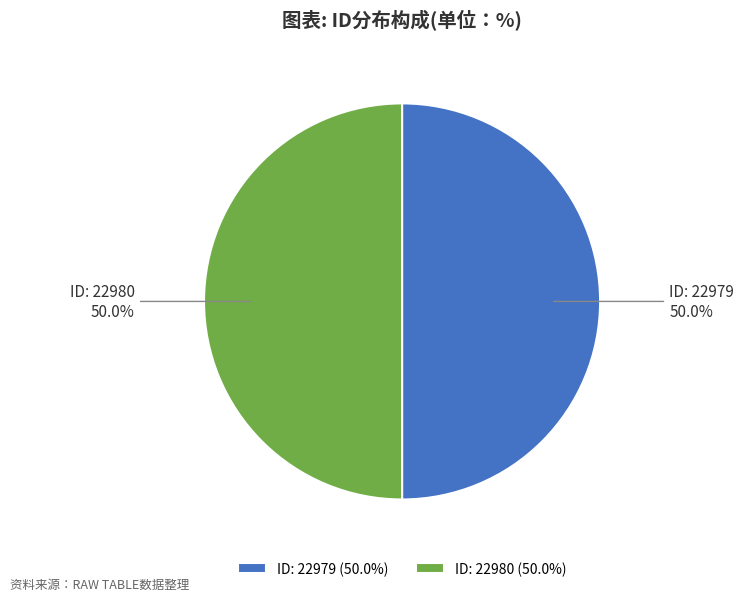

What is the total percentage of ID: 22980 (50.0%) and ID: 22979 (50.0%)?

100.0%